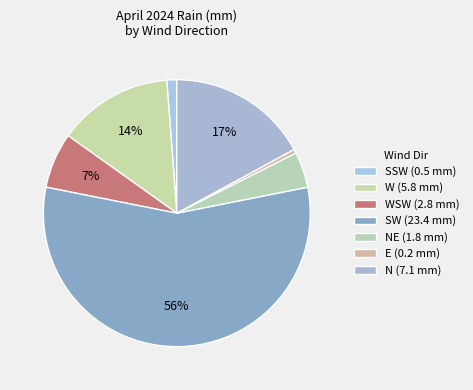

What is the majority slice?

SW (23.4 mm)